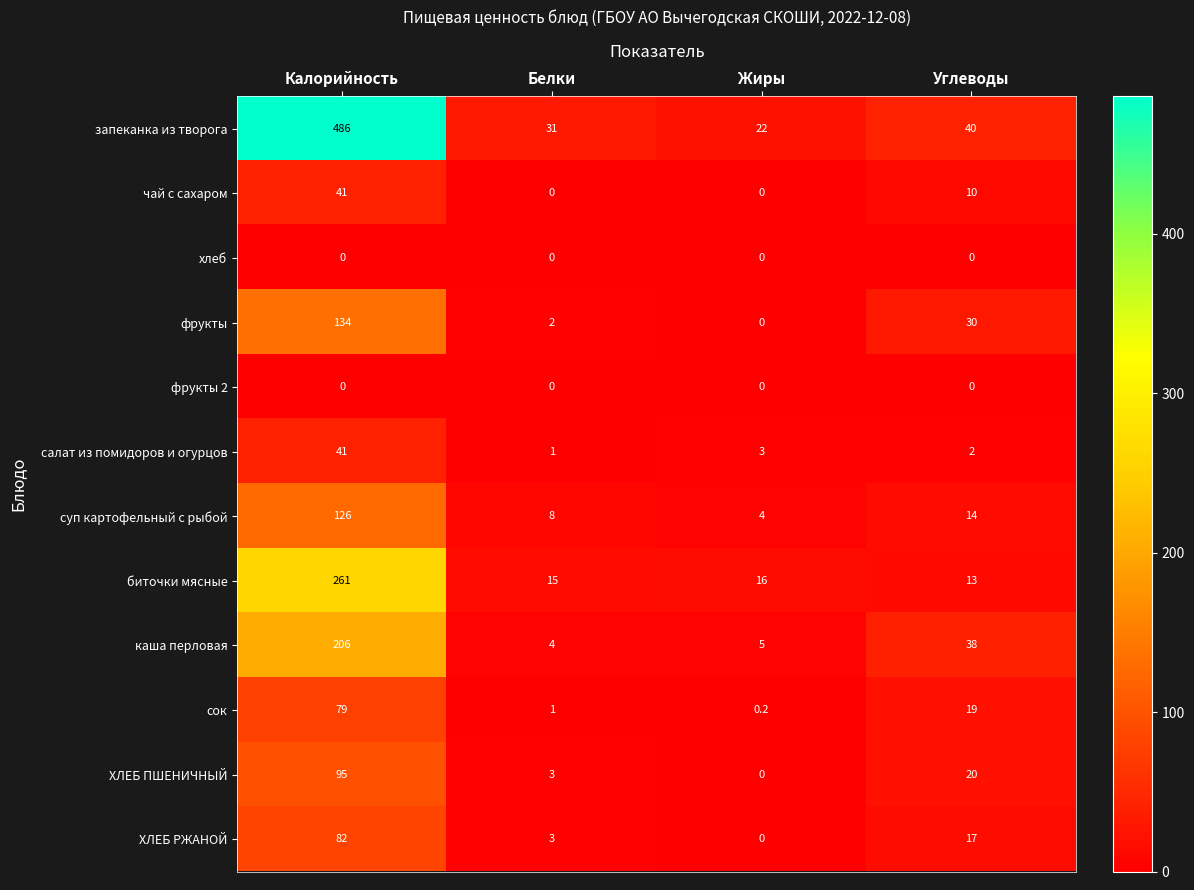

How many series are shown in this chart?

12